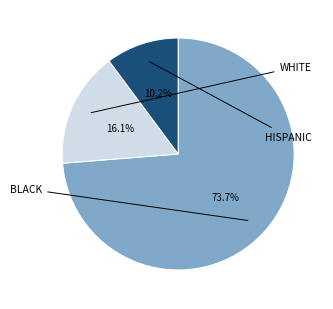

Does any single category account for the majority?

Yes